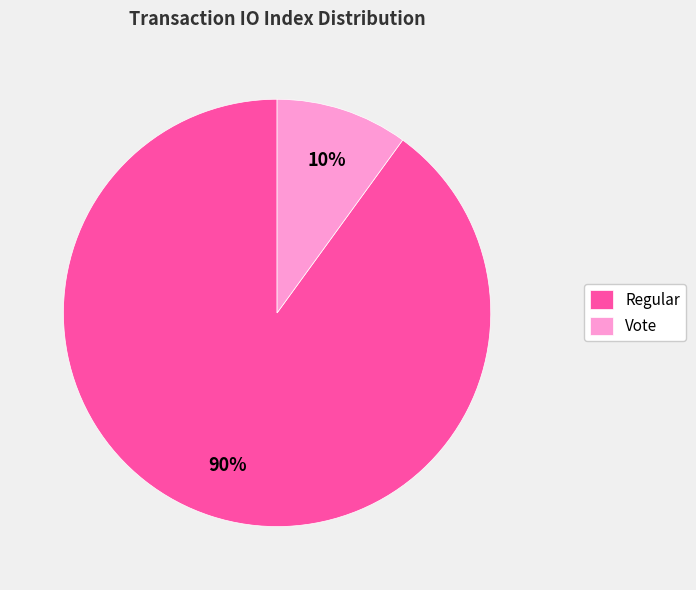

Combined, do Vote and Regular account for over 50%?

Yes